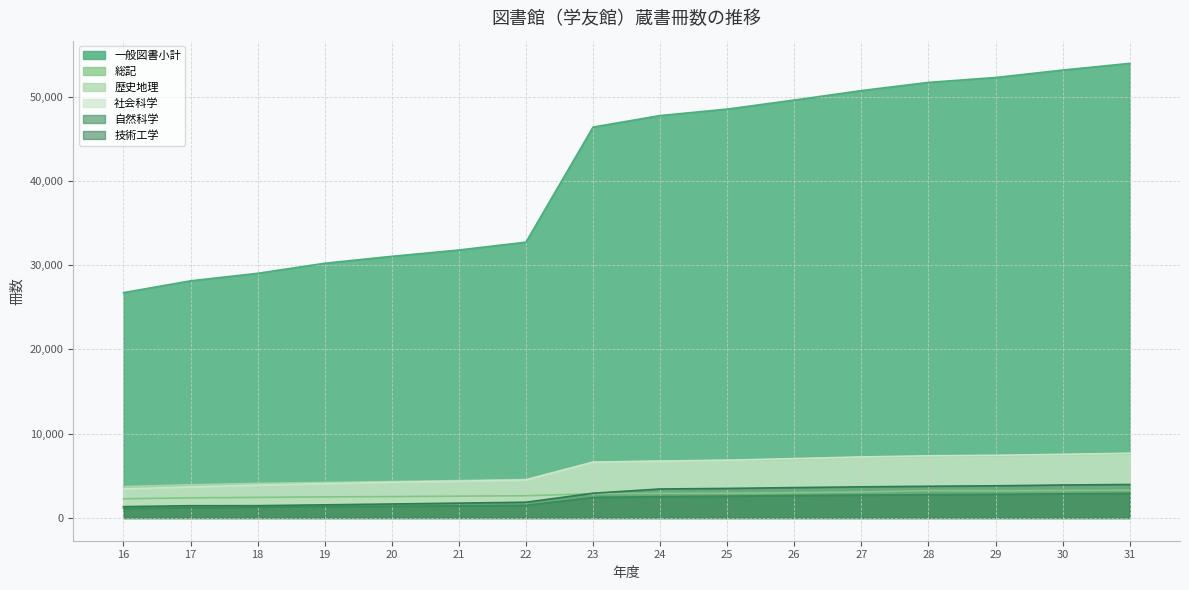

What is the value of the 一般図書小計 point at the 7th from the left?

32730